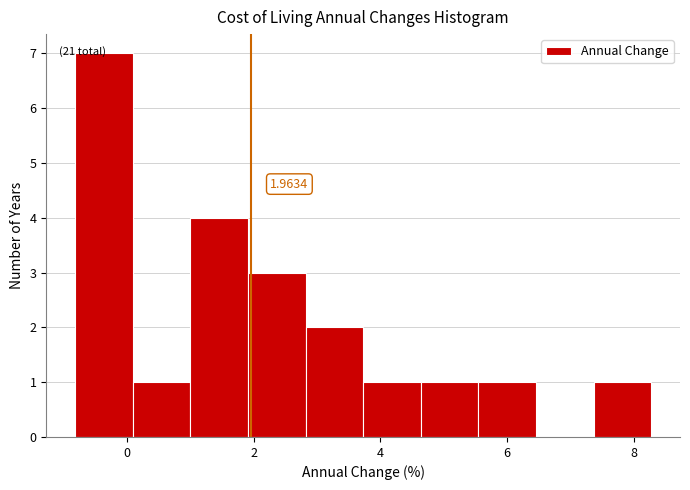

Over which range of the x-axis is the bar tallest?

-0.8 to 0.0